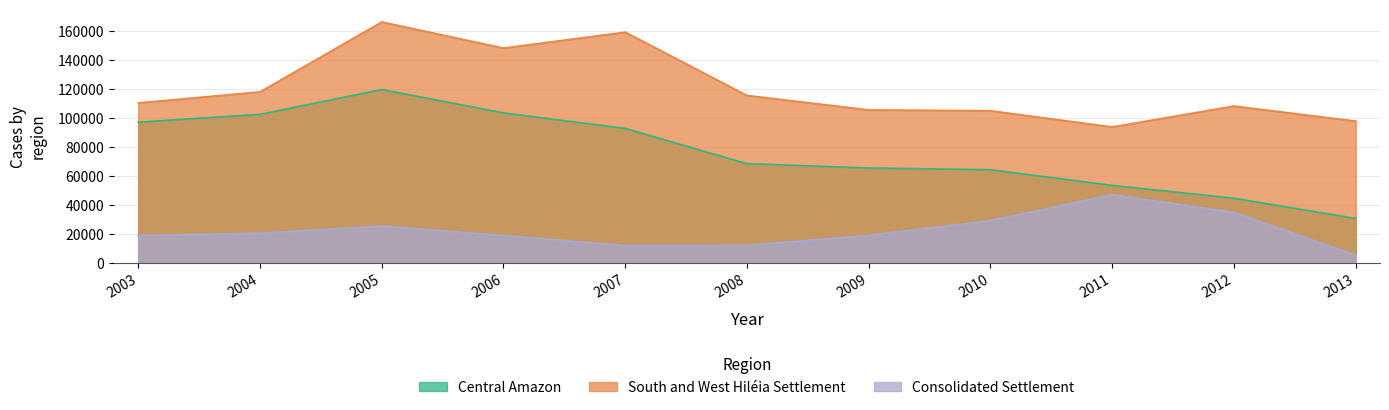

What is the difference between the Central Amazon values at 2012 and 2003?

52438